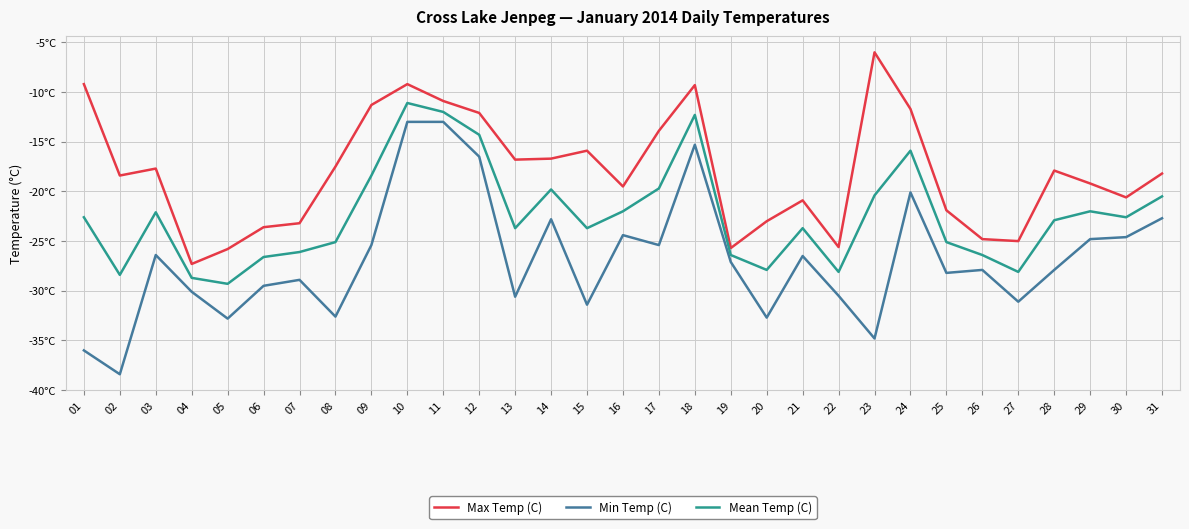

What is the spread (max minus min) of values at 20?

9.7